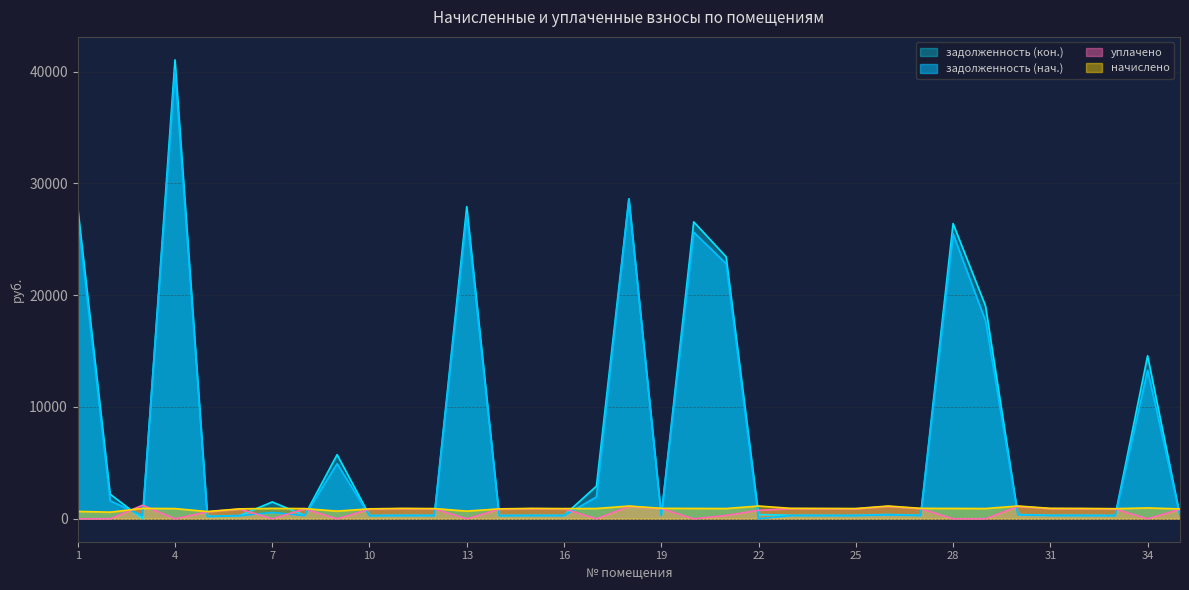

What is the sum of all уплачено values?

21282.2